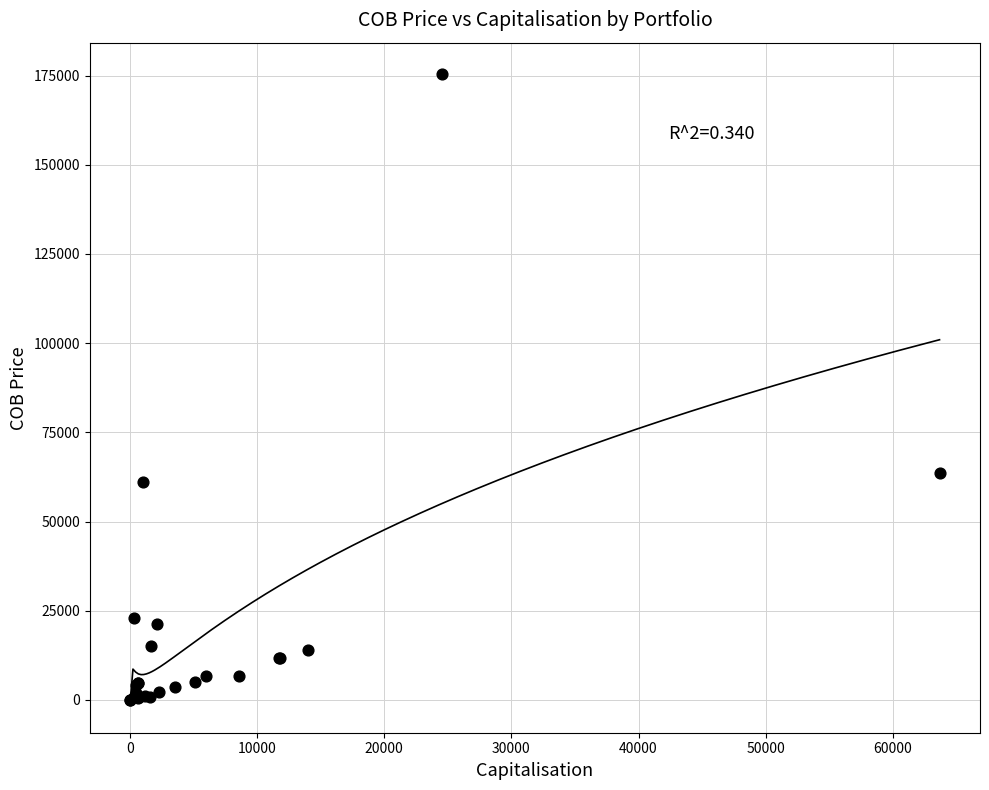

What Y value in the scatter plot is closest to 87751?

63667